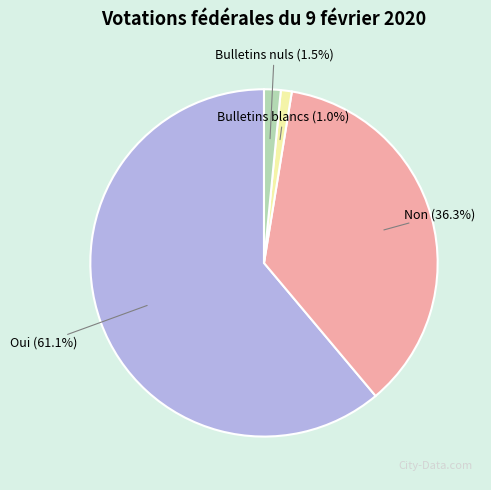

What is the ratio of the value at Non (36.3%) to the value at Oui (61.1%)?

0.6